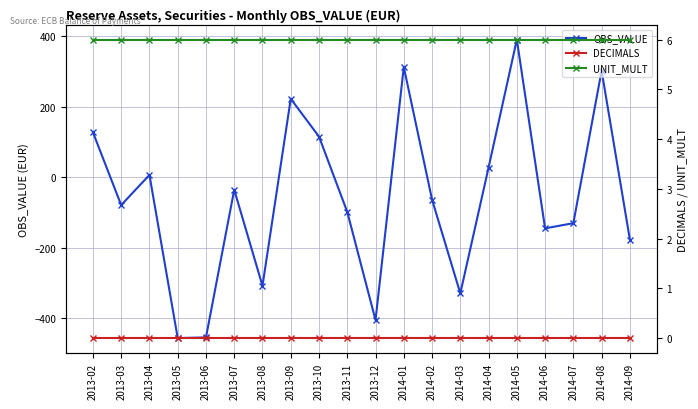

What is the label of the 5th point from the right?

2014-05